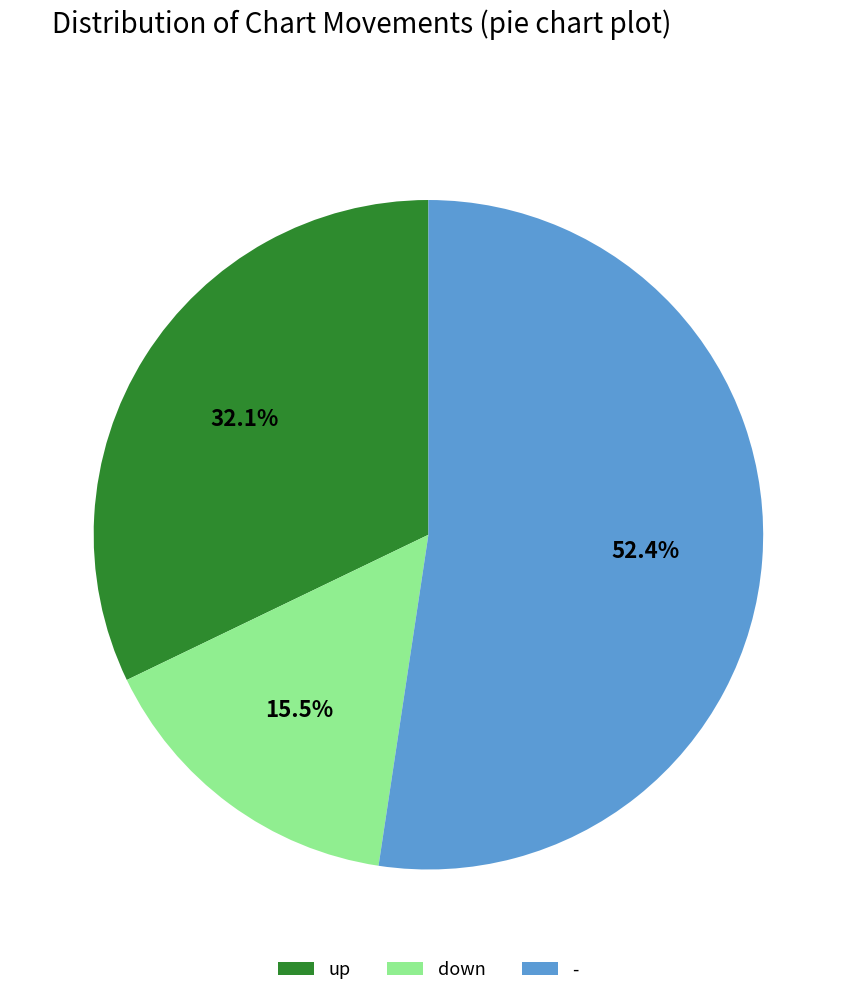

What is the majority slice?

-